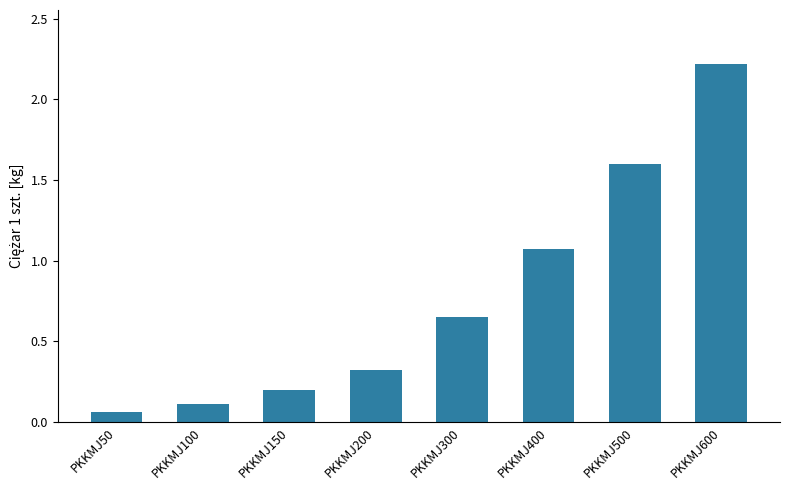

The chart shows a value of 0.2 at PKKMJ200. True or false?

False